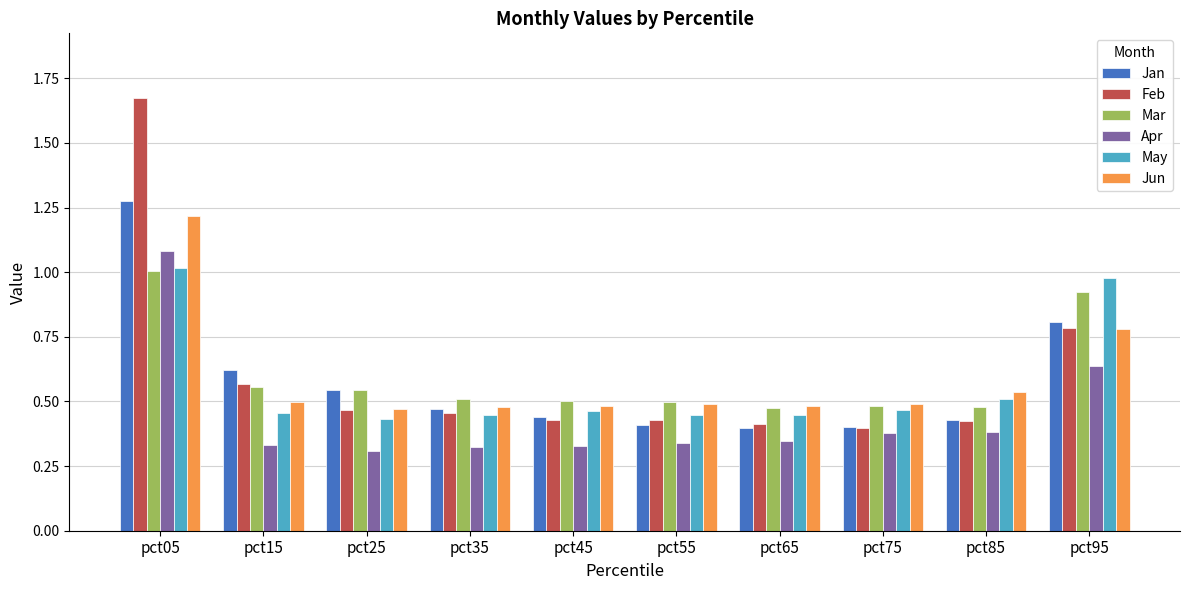

True or false: Jan has a value of 0.2 at pct75.

False